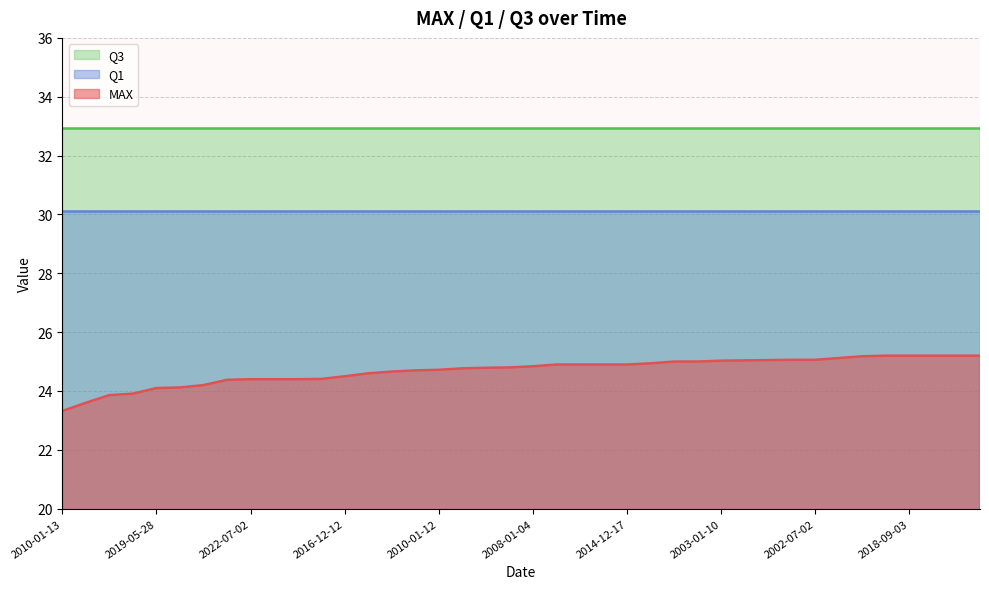

Reading right to left, what are all the values shown in this chart?

MAX: 25.2	25.2	25.2	25.2	25.2	25.2	25.1	25.1	25.1	25.1	25.0	25.0	25.0	25.0	24.9	24.9	24.9	24.9	24.9	24.8	24.8	24.8	24.8	24.7	24.7	24.7	24.6	24.5	24.4	24.4	24.4	24.4	24.4	24.2	24.1	24.1	23.9	23.9	23.6	23.3
Q1: 30.1	30.1	30.1	30.1	30.1	30.1	30.1	30.1	30.1	30.1	30.1	30.1	30.1	30.1	30.1	30.1	30.1	30.1	30.1	30.1	30.1	30.1	30.1	30.1	30.1	30.1	30.1	30.1	30.1	30.1	30.1	30.1	30.1	30.1	30.1	30.1	30.1	30.1	30.1	30.1
Q3: 32.9	32.9	32.9	32.9	32.9	32.9	32.9	32.9	32.9	32.9	32.9	32.9	32.9	32.9	32.9	32.9	32.9	32.9	32.9	32.9	32.9	32.9	32.9	32.9	32.9	32.9	32.9	32.9	32.9	32.9	32.9	32.9	32.9	32.9	32.9	32.9	32.9	32.9	32.9	32.9